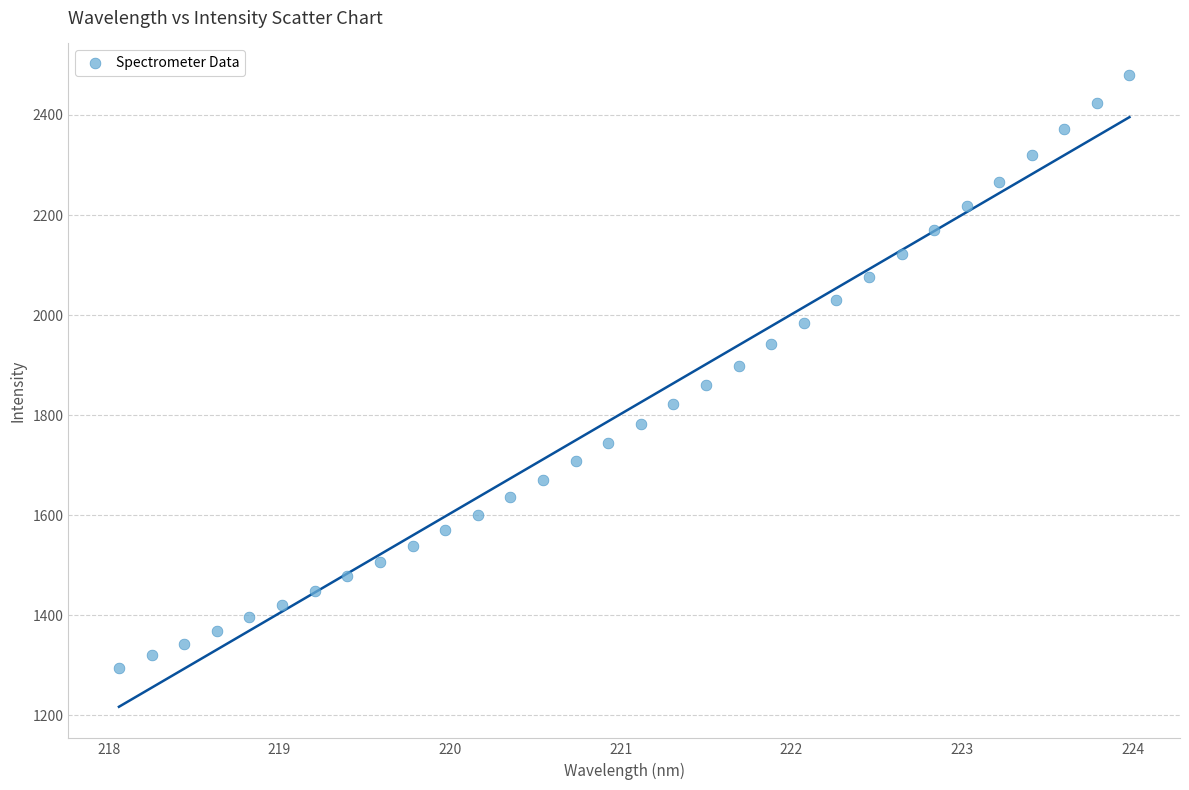

What is the range of Y values (max minus min)?

1184.9